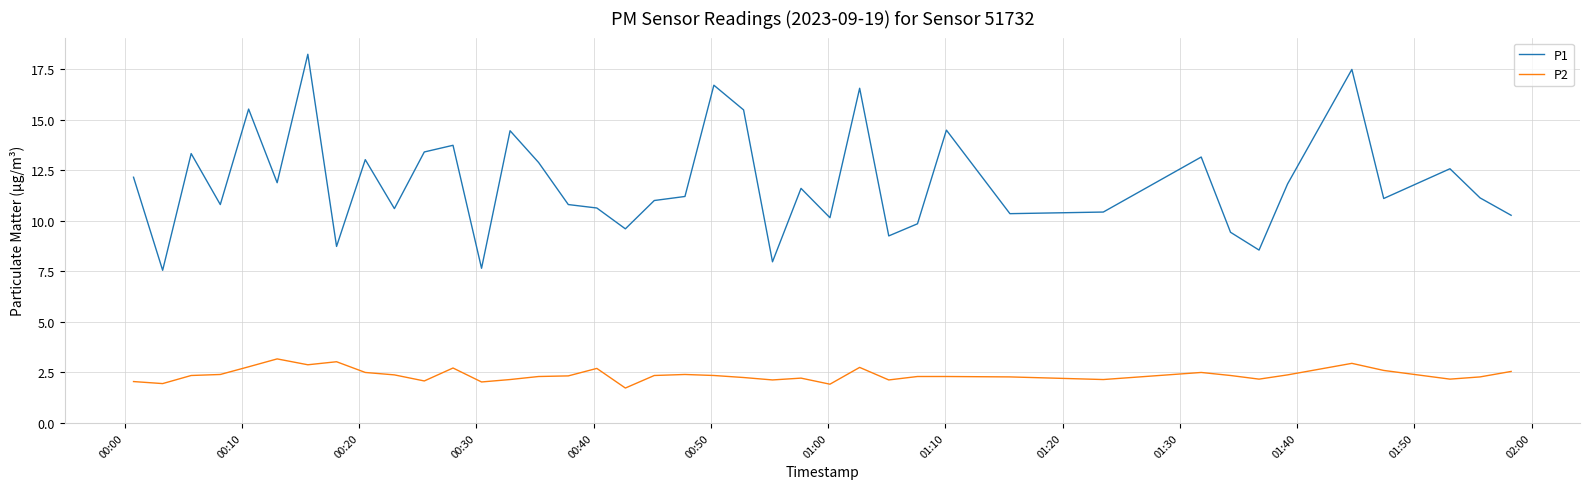

True or false: P1 and P2 cross at least once.

False